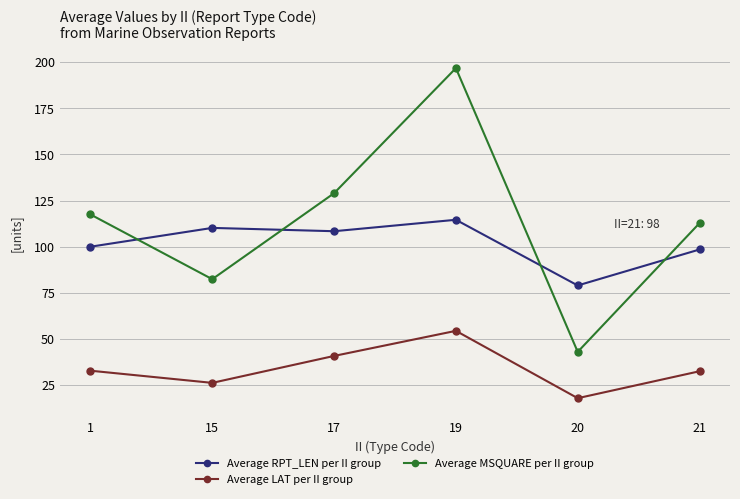

True or false: Average MSQUARE per II group and Average RPT_LEN per II group intersect in this chart.

True